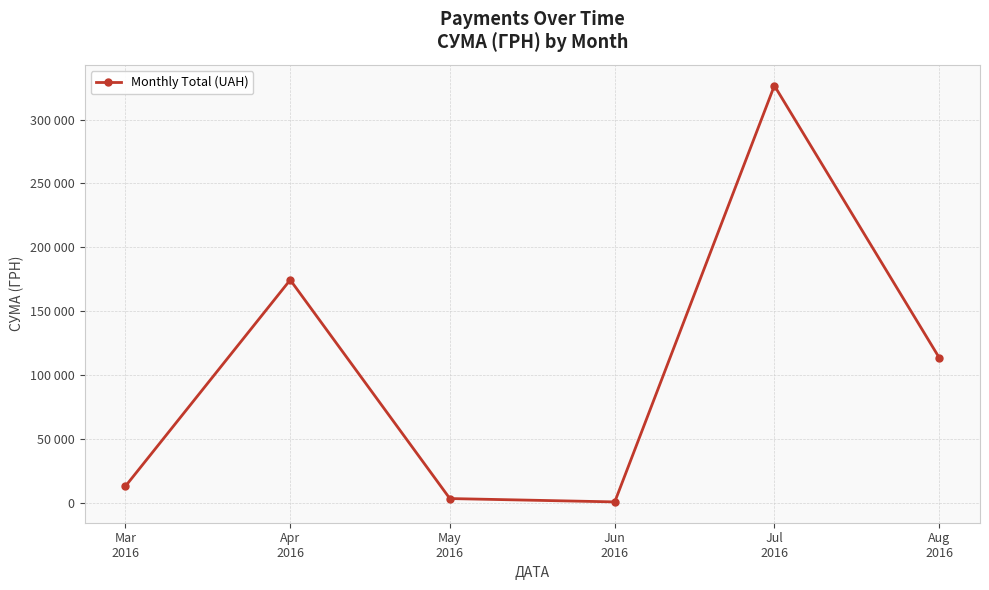

Does the chart have visible grid lines?

Yes